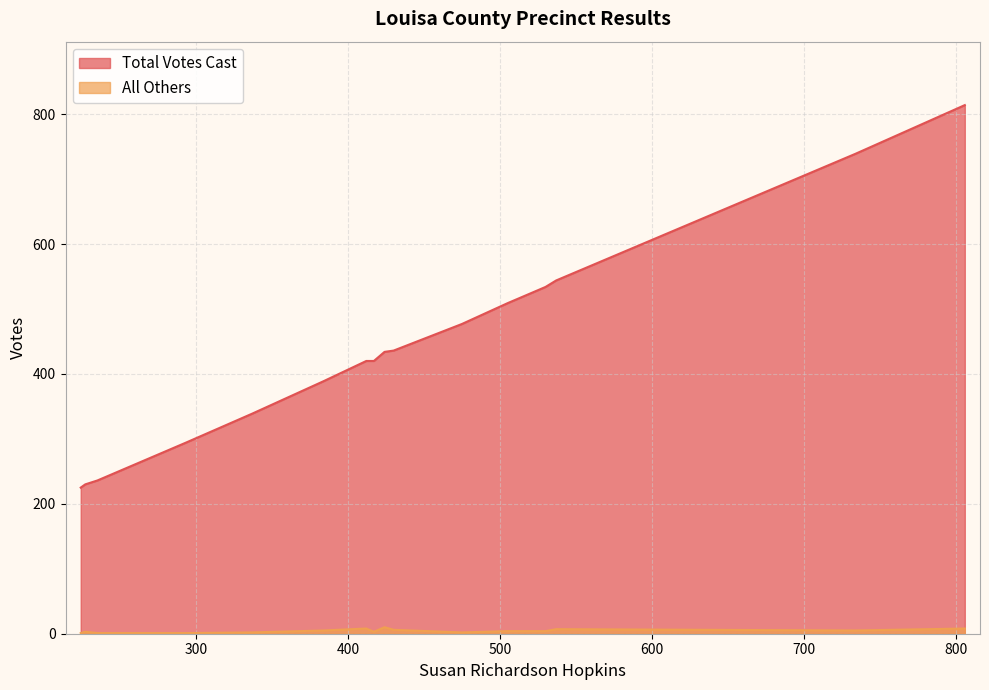

What is the greatest value displayed?

814